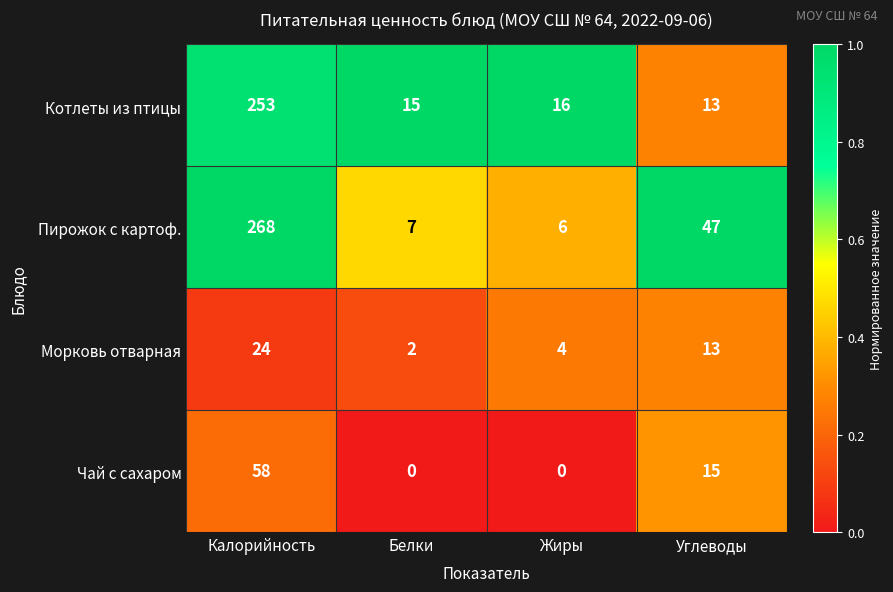

Reading left to right, transcribe all the data shown in this chart.

Котлеты из птицы: Калорийность=253	Белки=15	Жиры=16	Углеводы=13
Пирожок с картоф.: Калорийность=268	Белки=7	Жиры=6	Углеводы=47
Морковь отварная: Калорийность=24	Белки=2	Жиры=4	Углеводы=13
Чай с сахаром: Калорийность=58	Белки=0	Жиры=0	Углеводы=15